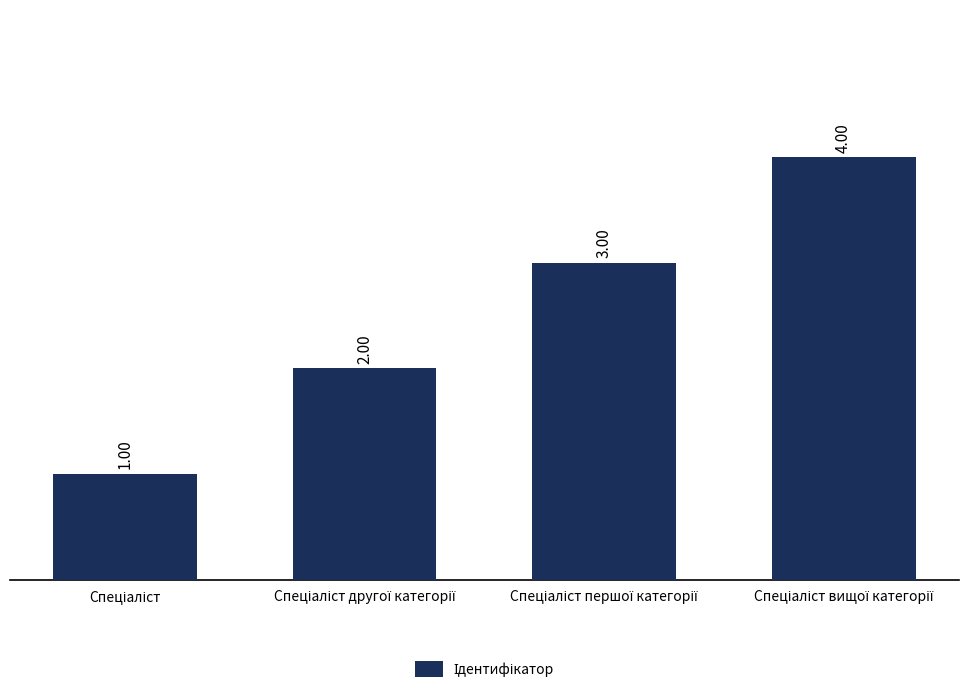

What is the label of the 2nd bar from the right?

Спеціаліст першої категорії